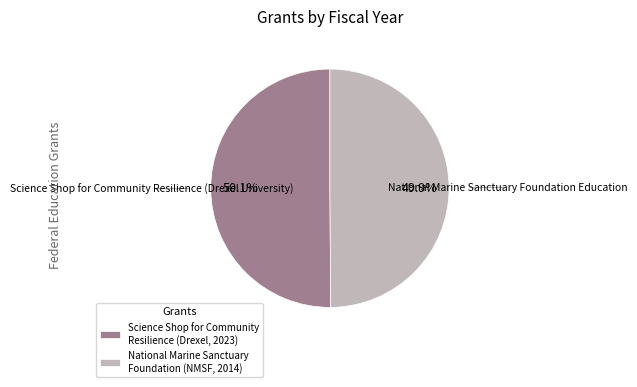

Approximately how many times larger is the value at National Marine Sanctuary Foundation (NMSF, 2014) compared to Science Shop for Community Resilience (Drexel, 2023)?

1.0